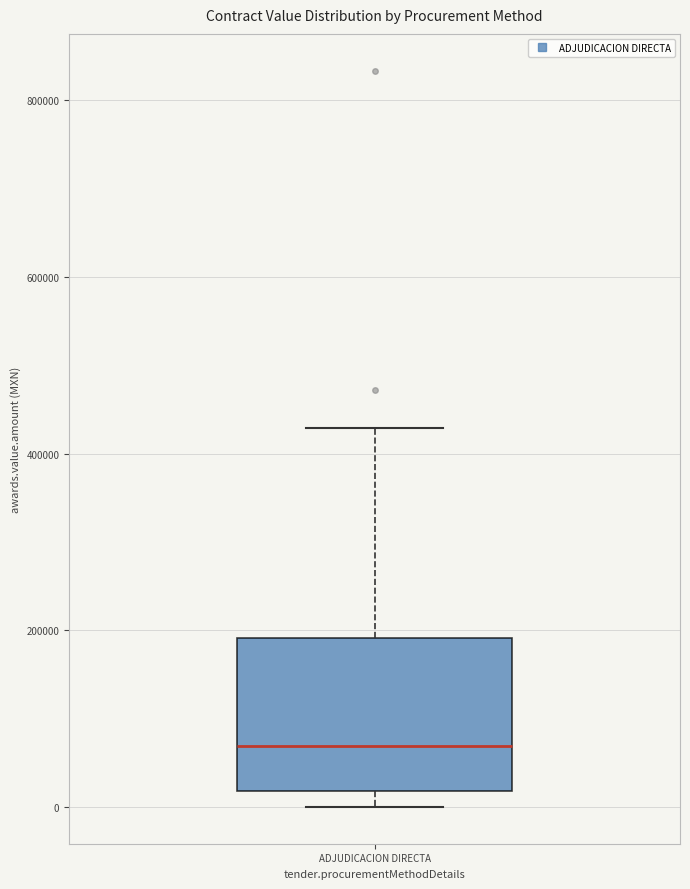

Where does the upper whisker of the box for ADJUDICACION DIRECTA end on the y-axis? The values are not printed on the chart, so give them approximately, as read against the axis.

420000